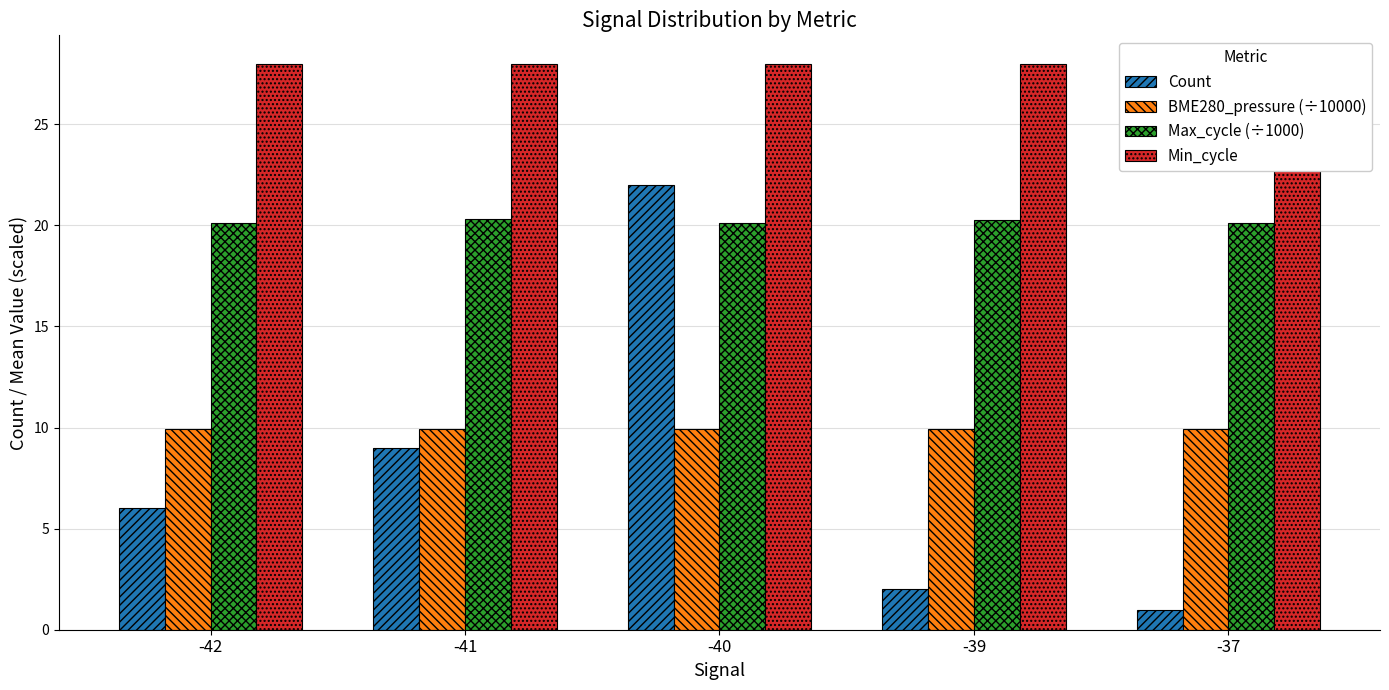

The Max_cycle (÷1000) series shows 5.9 at -39. True or false?

False